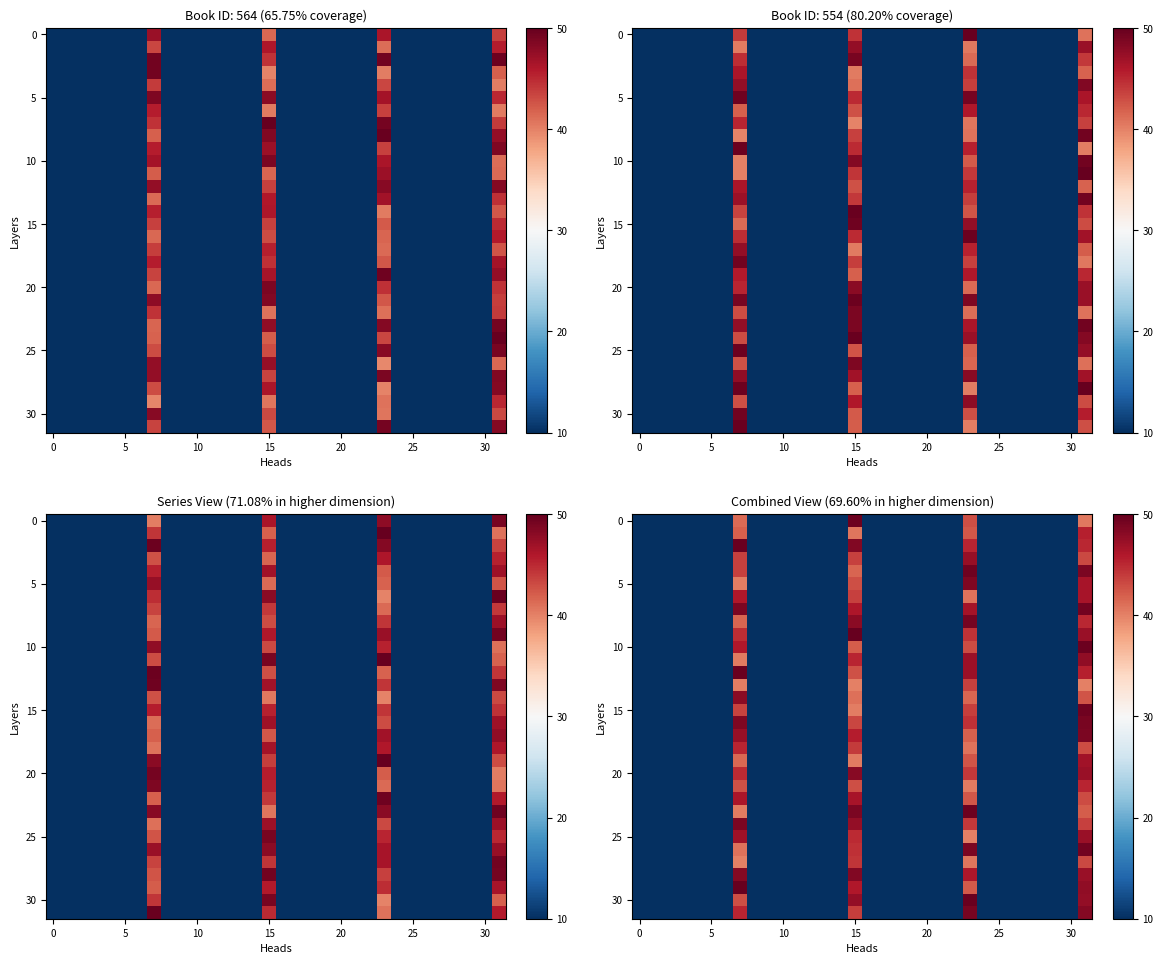

Between 10 and 30, which is larger?

10